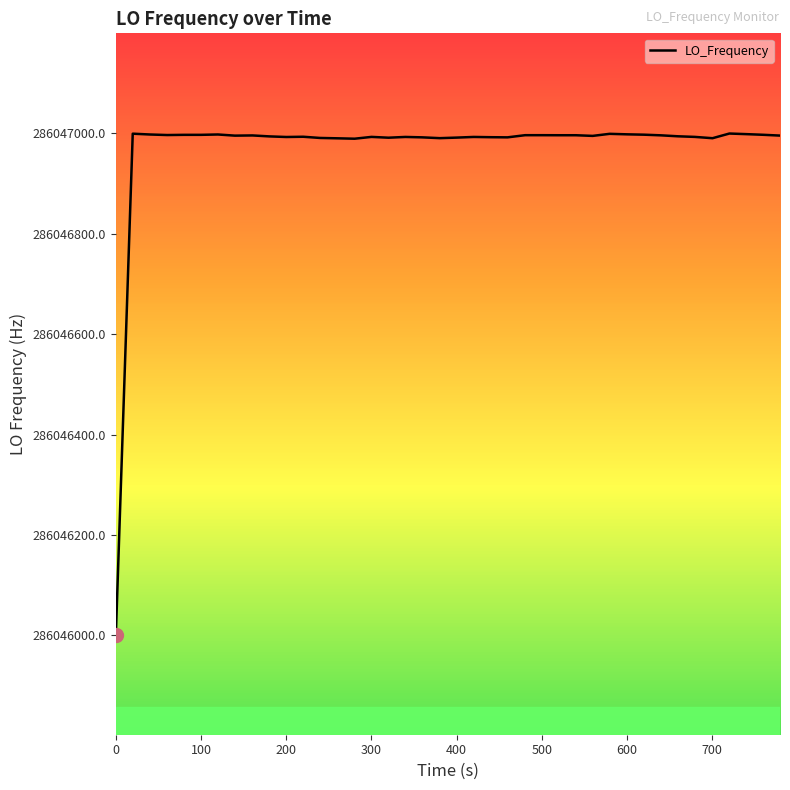

What is the smallest value displayed?

286046001.9